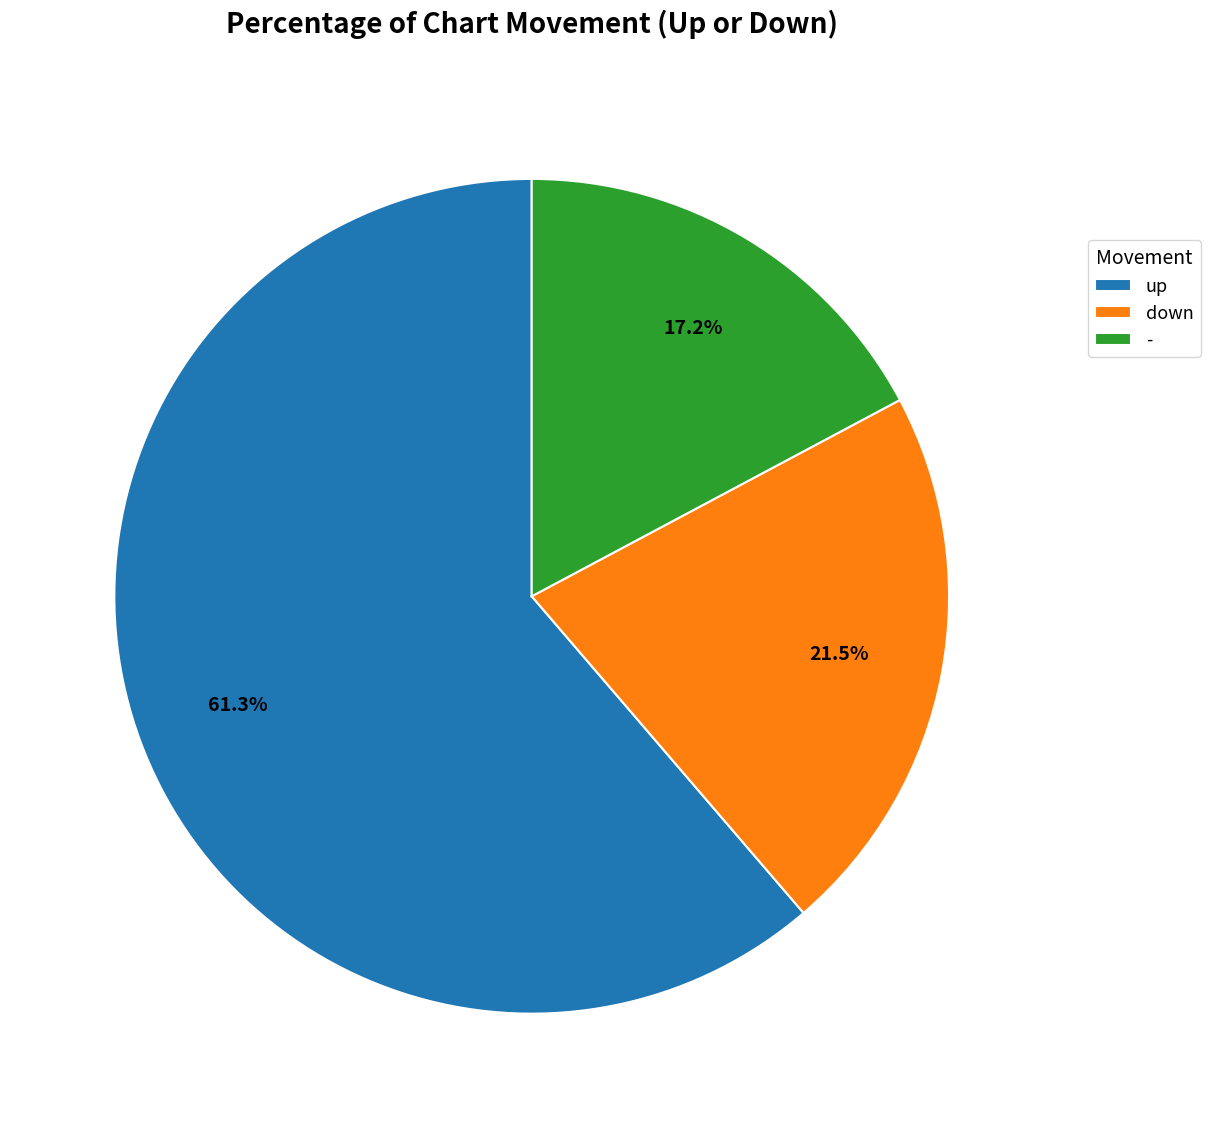

What is the largest slice in the pie chart?

up